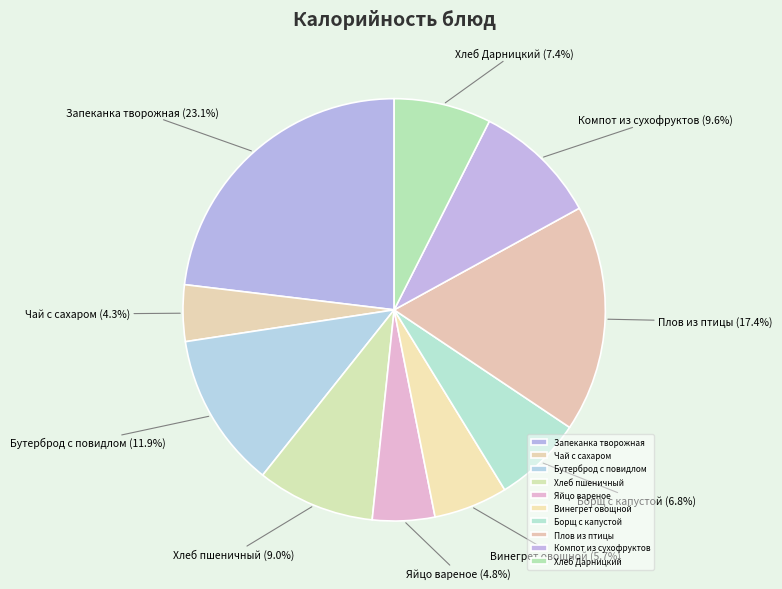

To the nearest percent, what is the average slice percentage?

10%